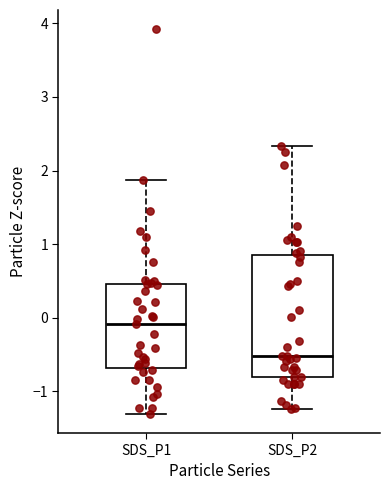

Which box's median line is the lowest?

SDS_P2